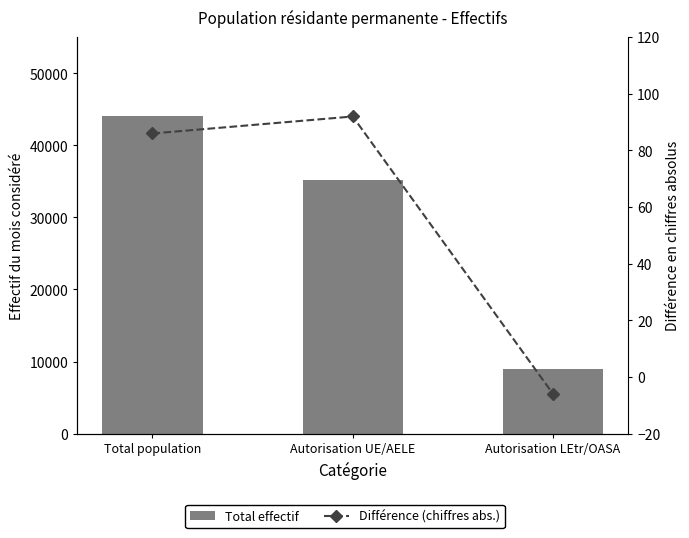

What is the approximate value of Différence (chiffres abs.) at Autorisation LEtr/OASA?

-6